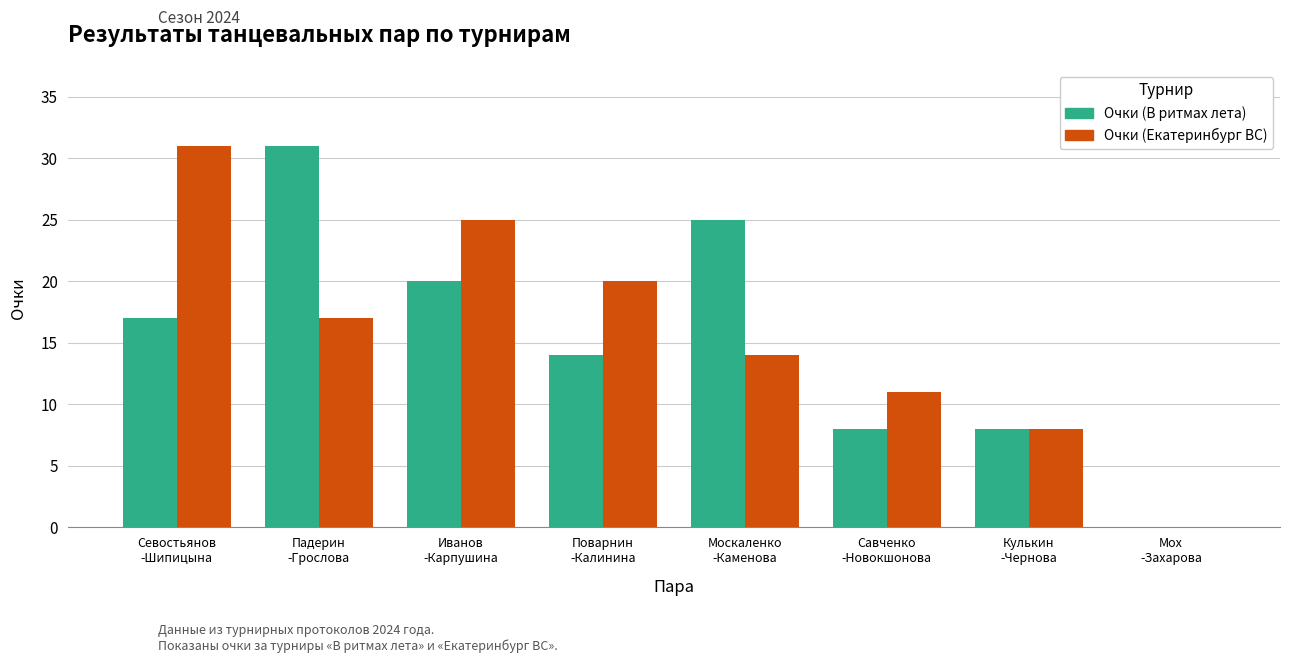

What is the maximum value for Очки (Екатеринбург ВС)?

31